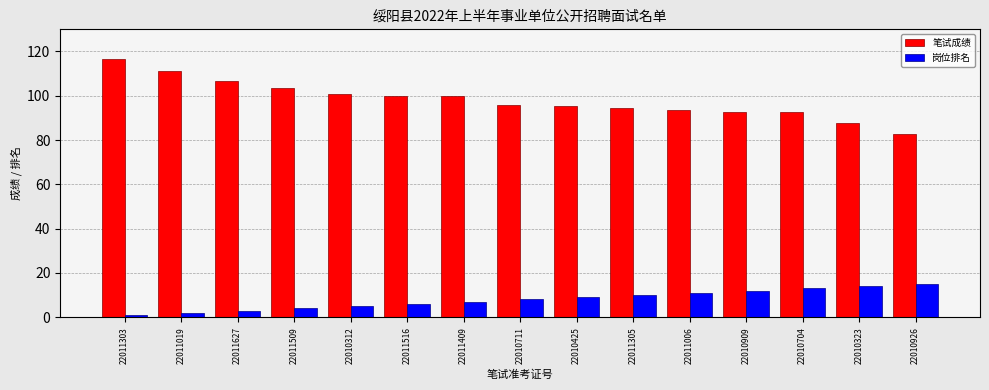

Rank the series by their average value, from lowest to highest.

岗位排名, 笔试成绩